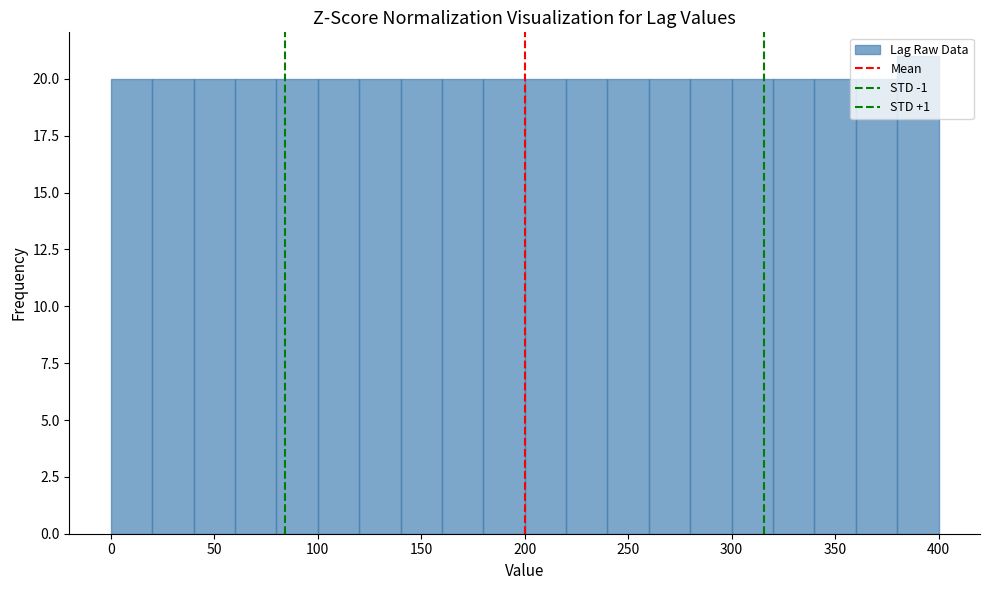

Reading left to right, list every bar in this chart as the range it spans on the x-axis followed by its height. The values are not printed on the chart, so give them approximately, as read against the axis.

0 to 20: 20
20 to 40: 20
40 to 60: 20
60 to 80: 20
80 to 100: 20
100 to 120: 20
120 to 140: 20
140 to 160: 20
160 to 180: 20
180 to 200: 20
200 to 220: 20
220 to 240: 20
240 to 260: 20
260 to 280: 20
280 to 300: 20
300 to 320: 20
320 to 340: 20
340 to 360: 20
360 to 380: 20
380 to 400: 21